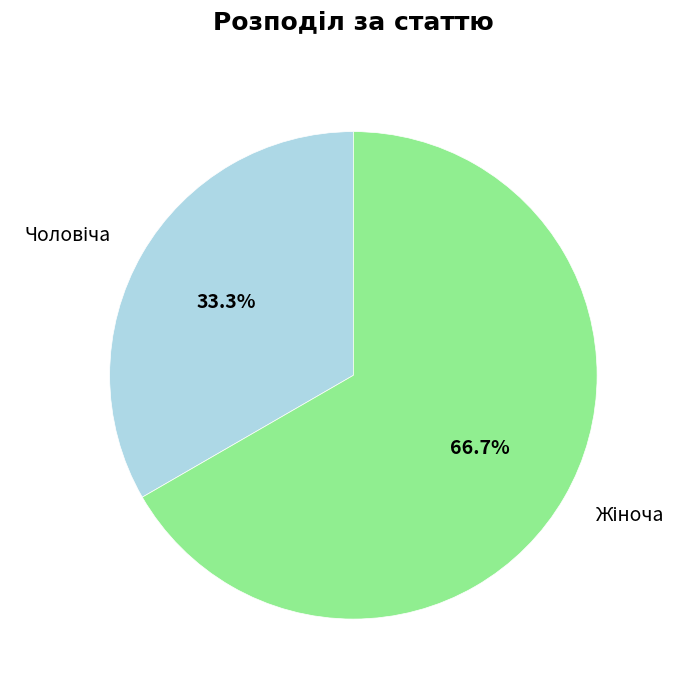

Is it true that Чоловіча is 43% of the pie?

False